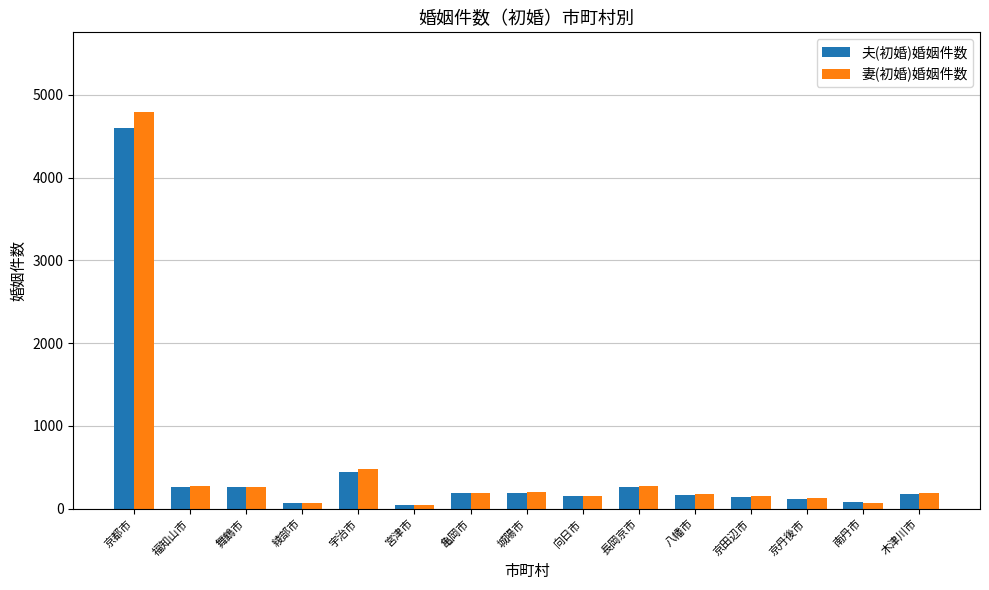

Which series has the widest spread of values?

妻(初婚)婚姻件数